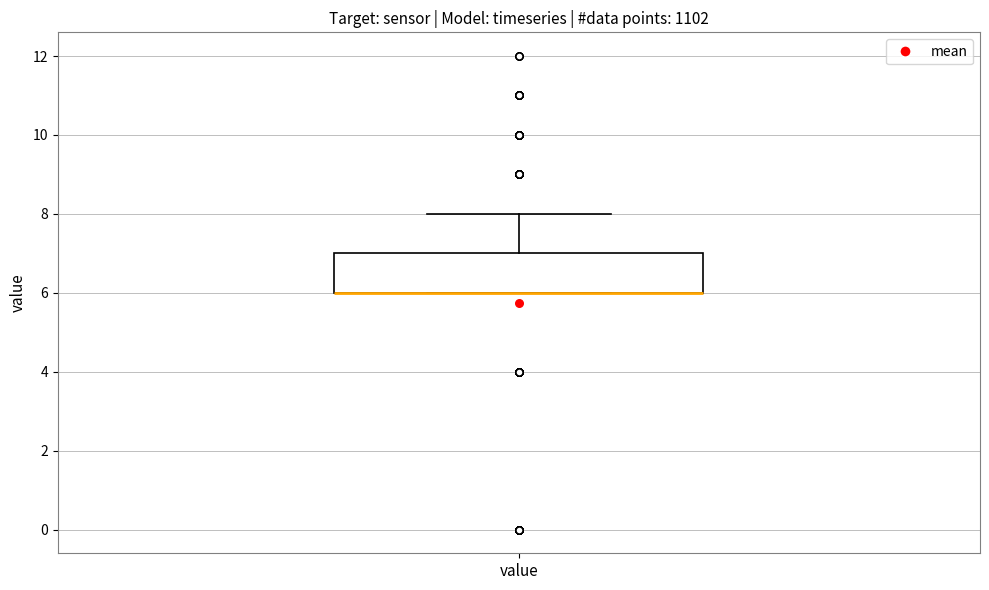

Where is the upper edge of the box for value on the y-axis? The values are not printed on the chart, so give them approximately, as read against the axis.

7